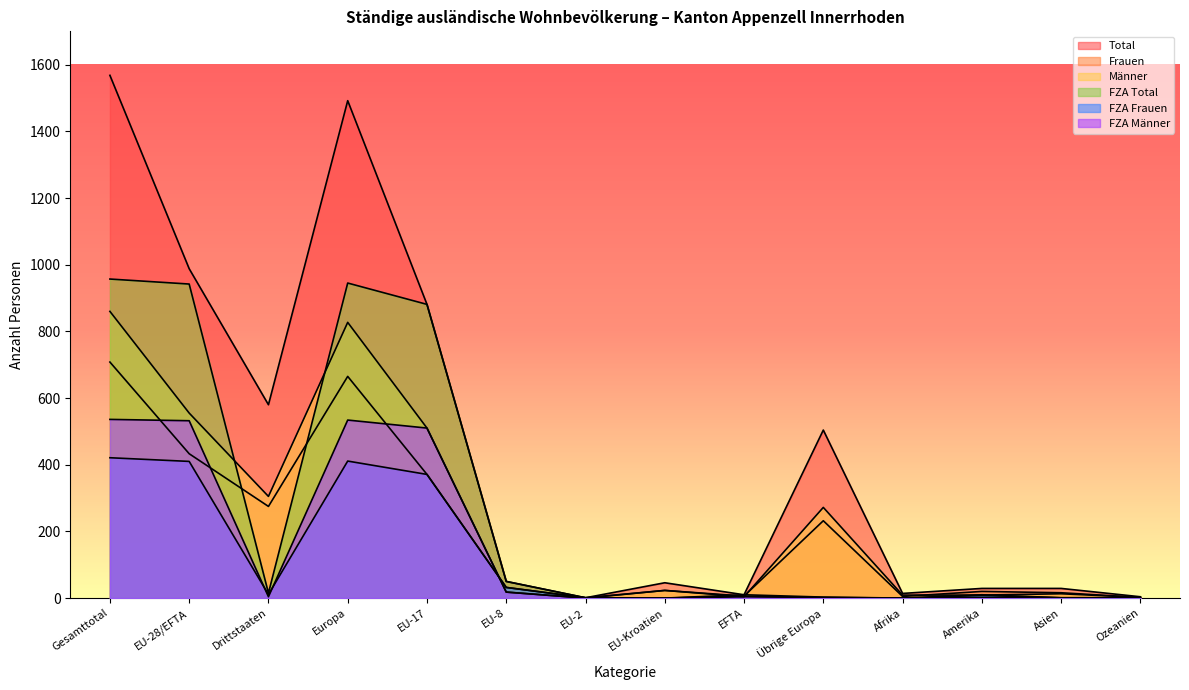

How many interior local peaks does the Frauen series have?

4